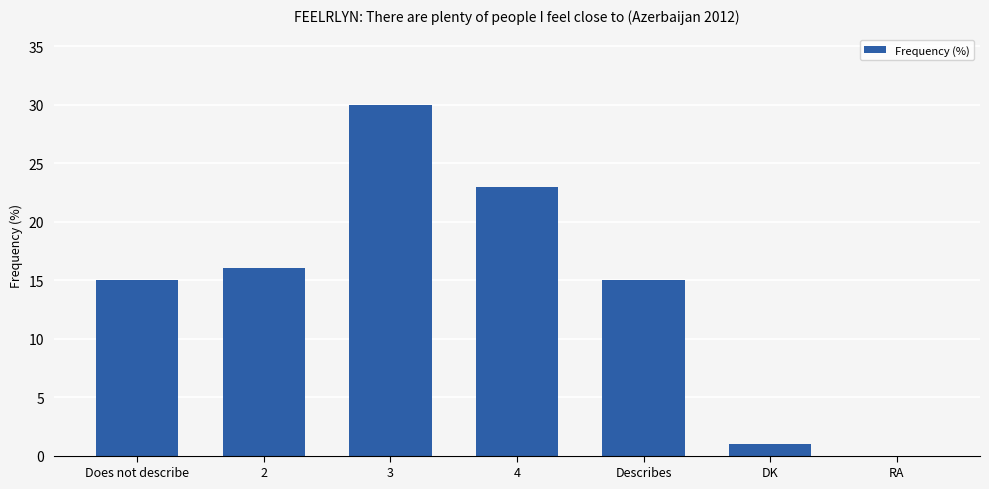

At which category does the chart reach its peak across all series?

3